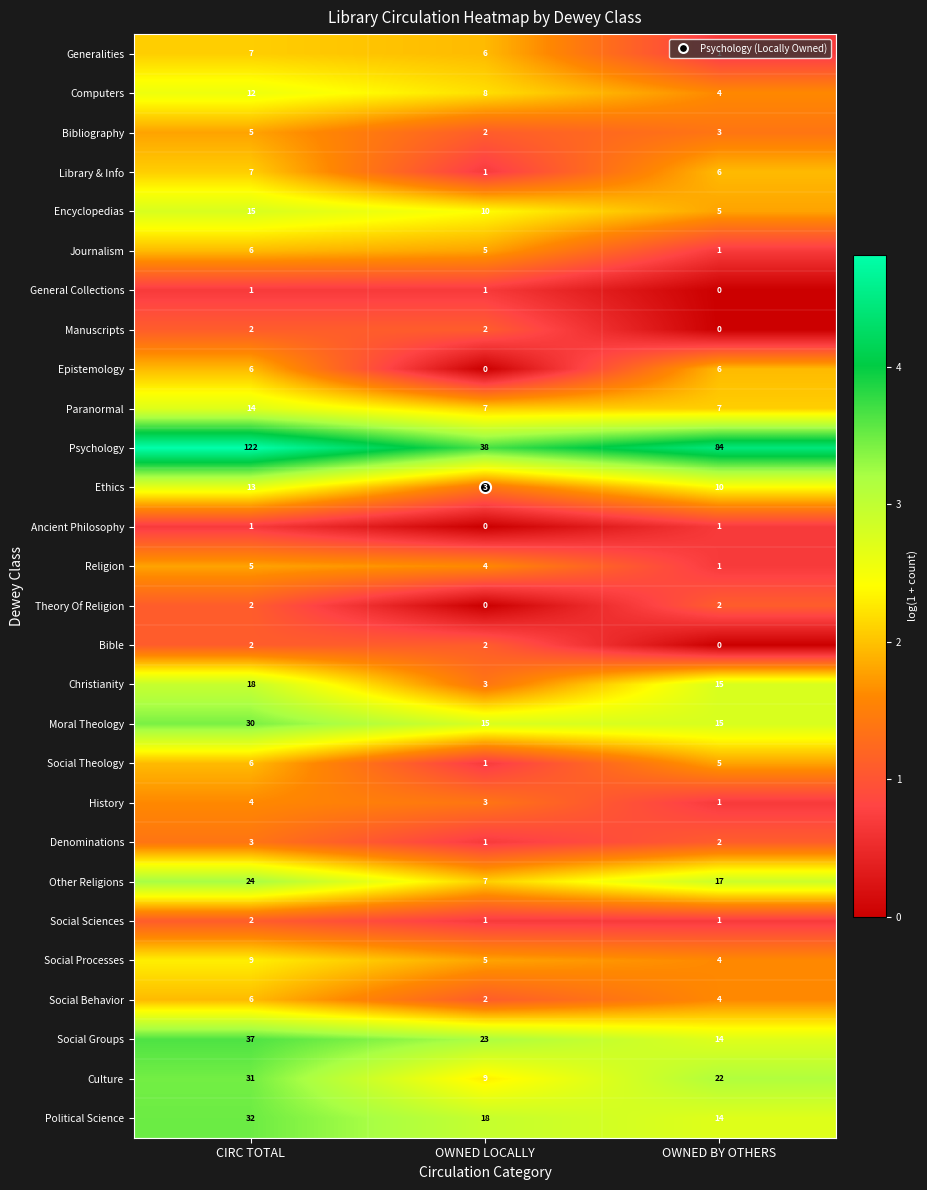

Where is Religion nearest to the value 3?

OWNED LOCALLY